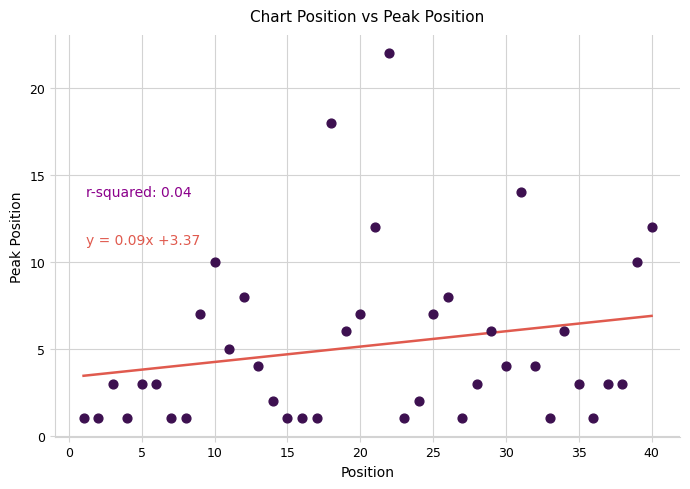

What is the range of X values (max minus min)?

39